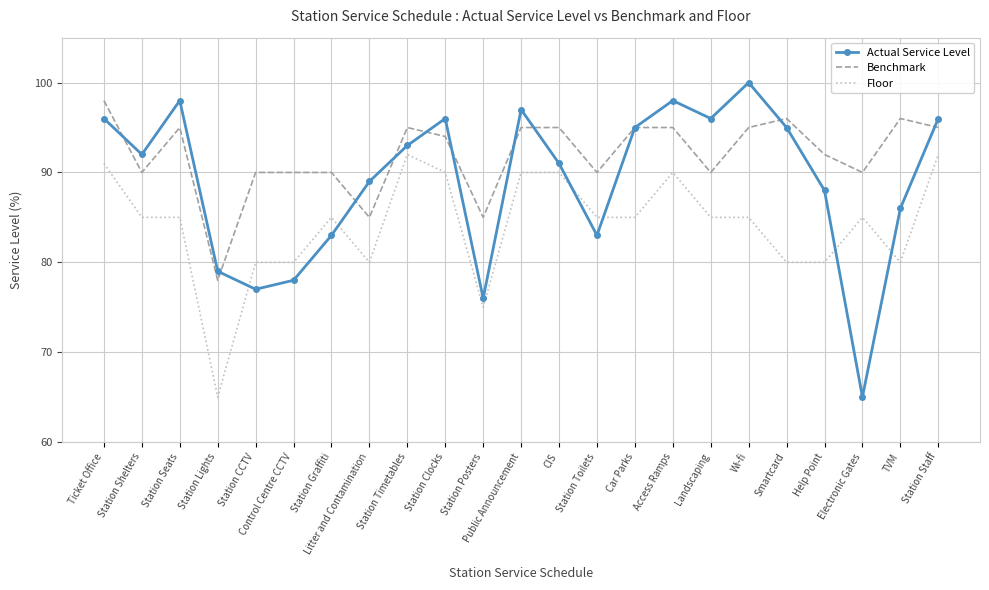

What is the spread (max minus min) of values at Station Posters?

10